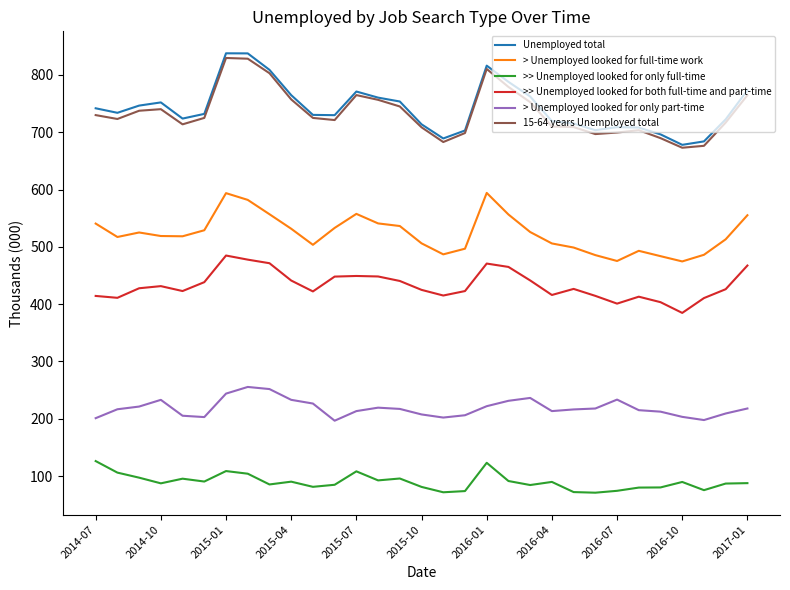

What is the maximum value for > Unemployed looked for full-time work?

594.1